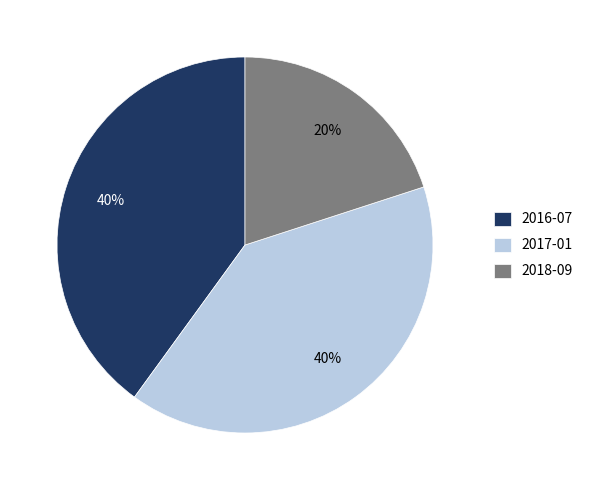

Is the sum of 2018-09 and 2016-07 greater than half?

Yes